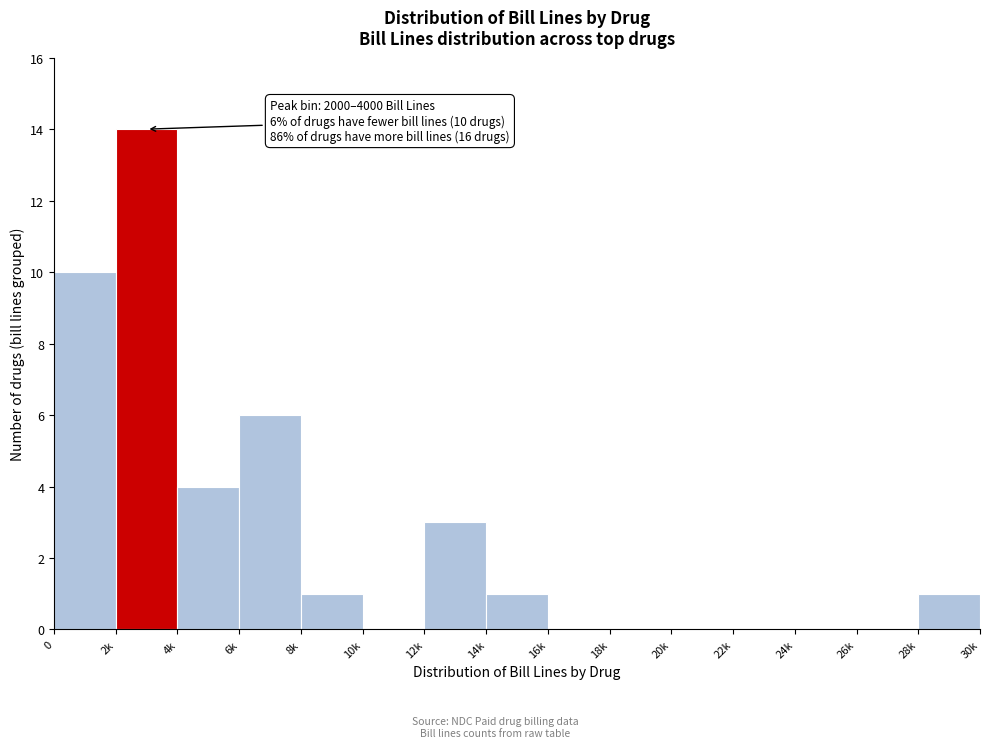

Reading right to left, transcribe all the data shown in this chart.

28k=1	26k=0	24k=0	22k=0	20k=0	18k=0	16k=0	14k=1	12k=3	10k=0	8k=1	6k=6	4k=4	2k=14	0=10